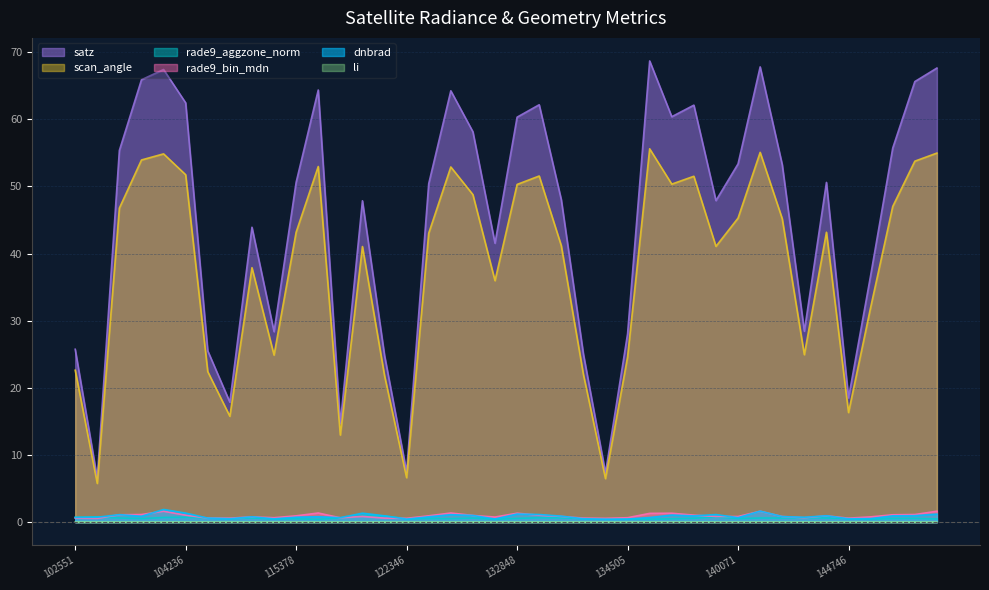

What is the spread (max minus min) of values at 115378?

50.6